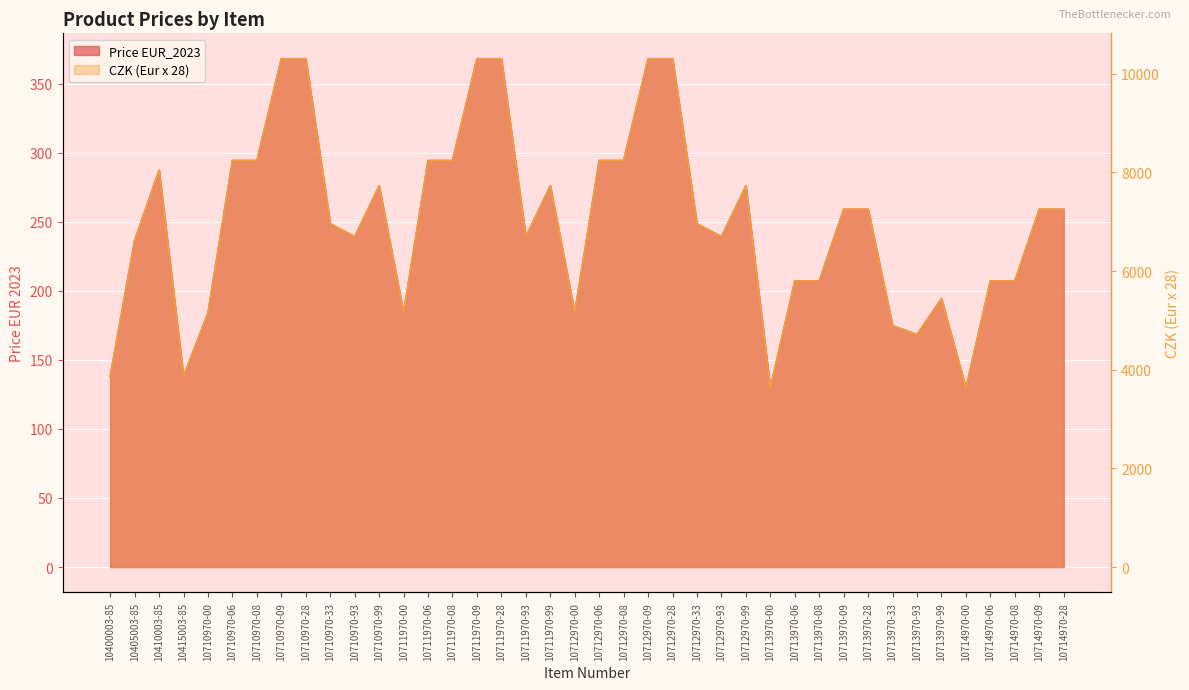

True or false: CZK (Eur x 28) and Price EUR_2023 cross at least once.

False